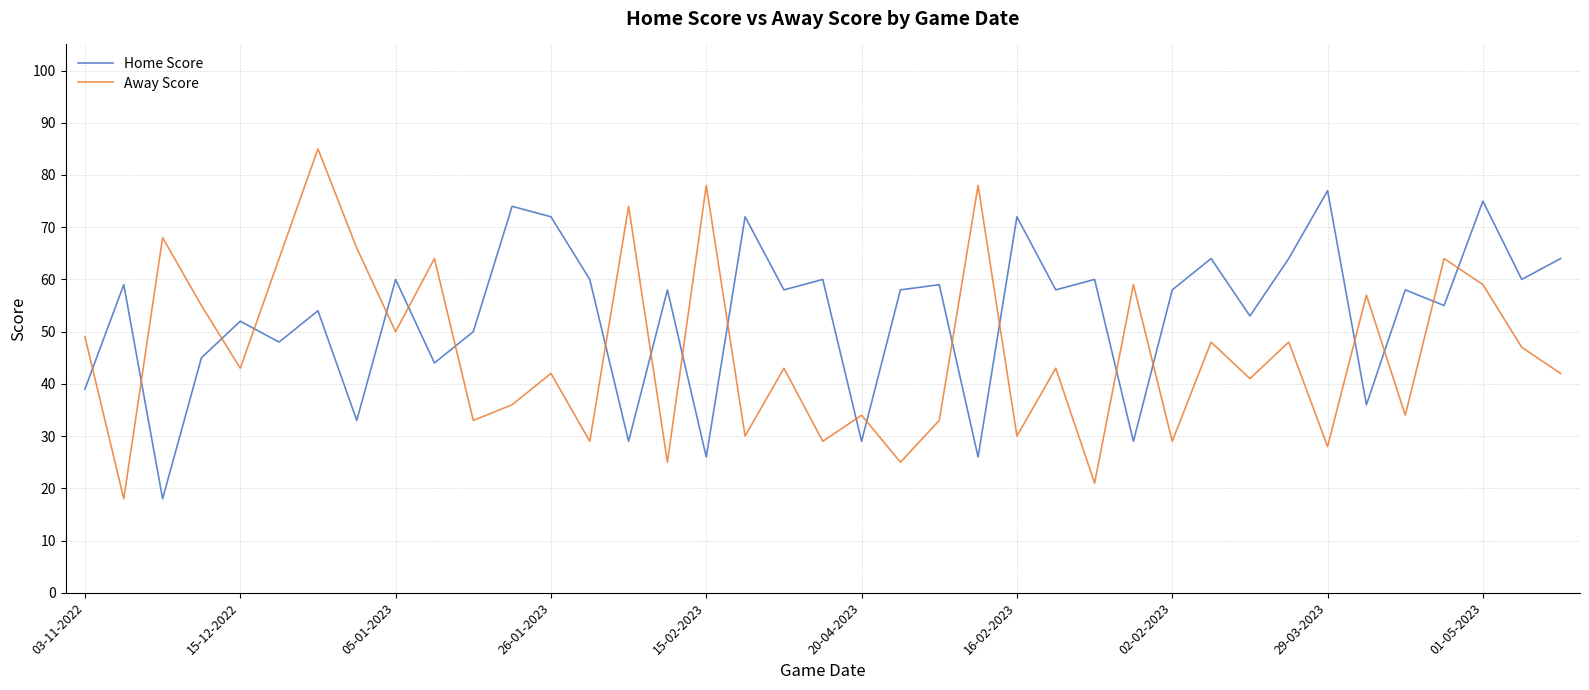

Rank the series by their maximum value, from highest to lowest.

Away Score, Home Score